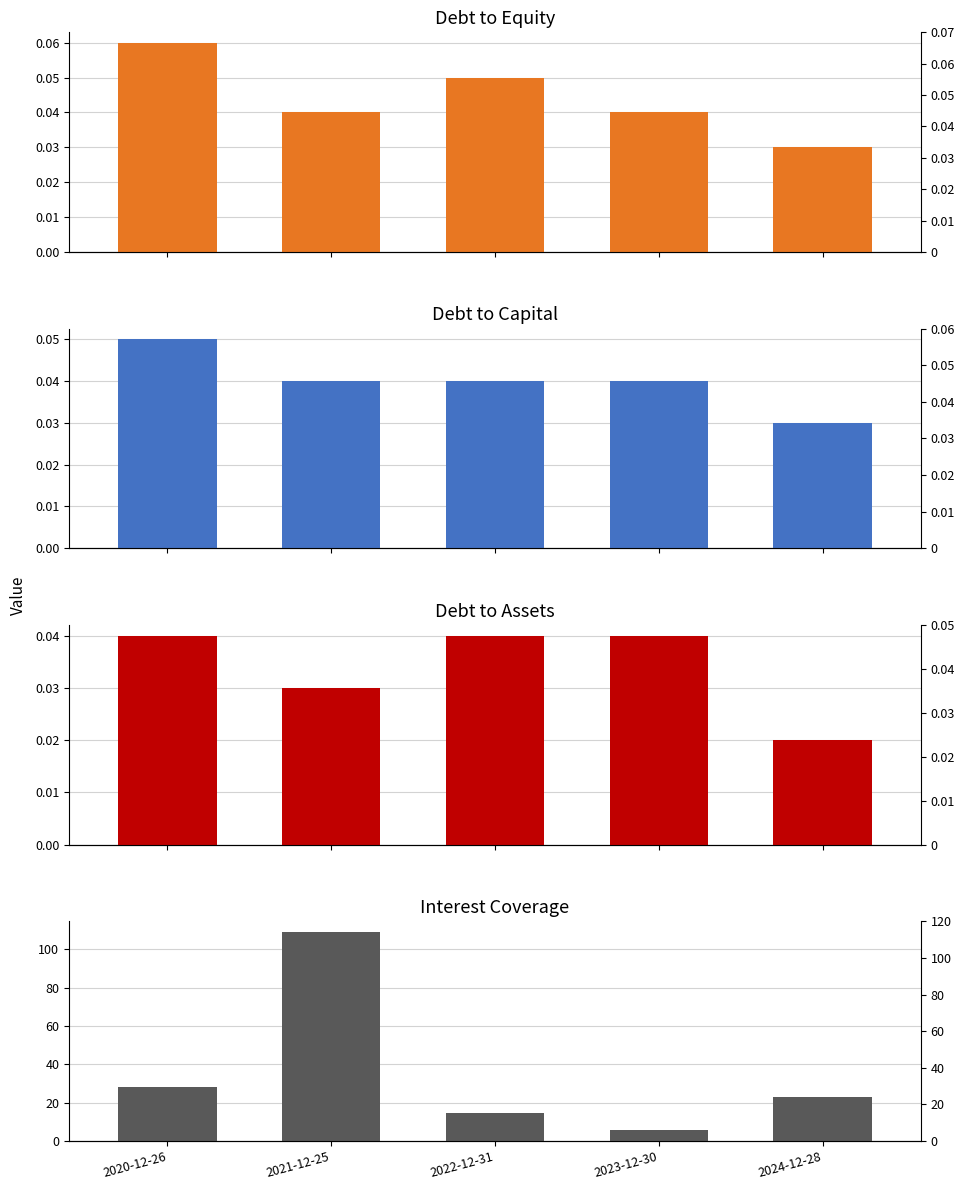

Which label corresponds to the largest value in the chart?

2021-12-25